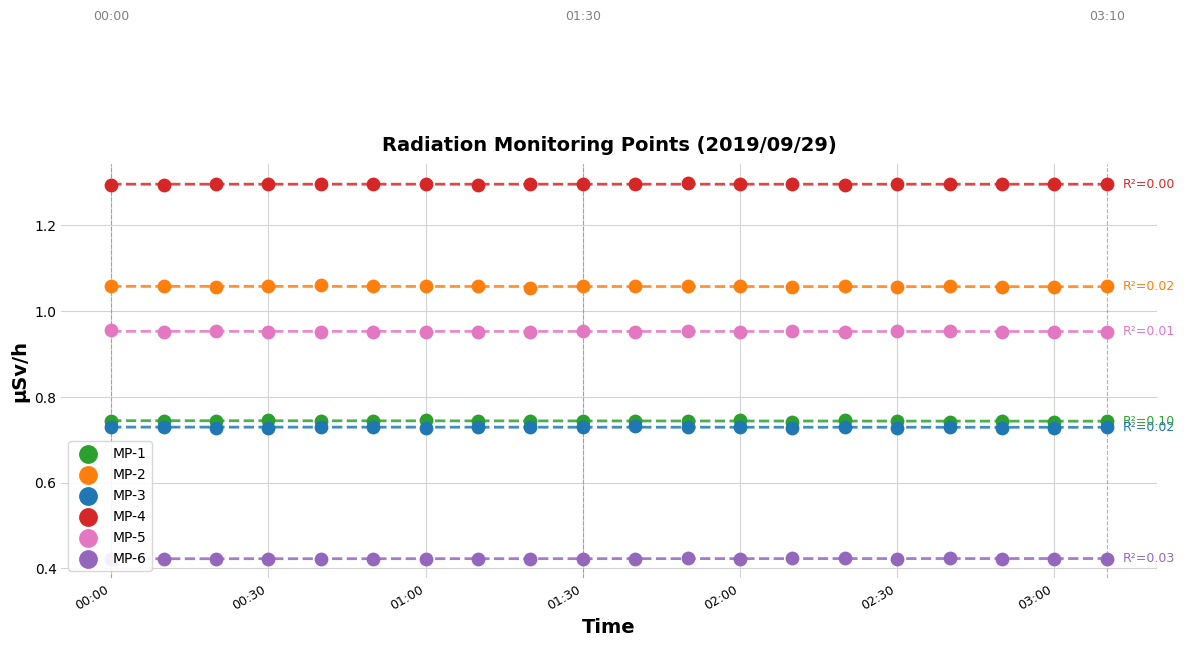

Which series contains the highest Y value?

MP-4